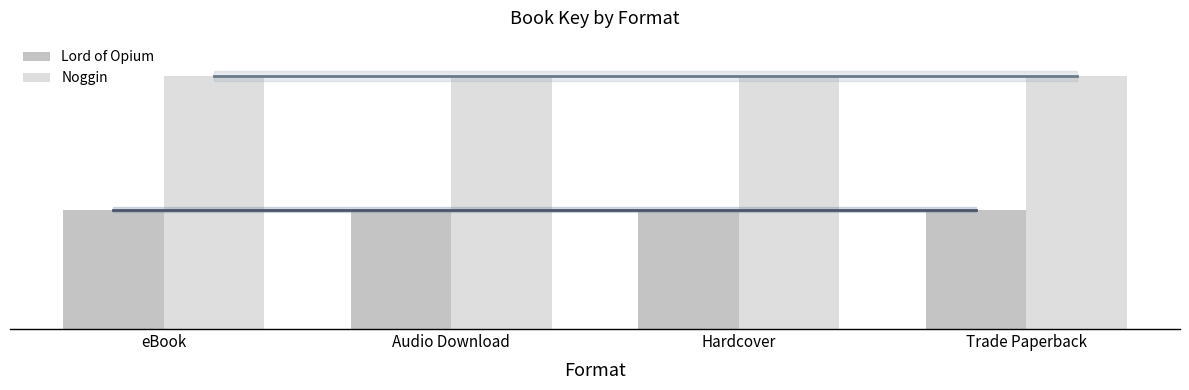

Reading left to right, list all the values displayed in this chart.

Lord of Opium: eBook=190146337	Audio Download=190146337	Hardcover=190146337	Trade Paperback=190146337
Noggin: eBook=403385077	Audio Download=403385077	Hardcover=403385077	Trade Paperback=403385077